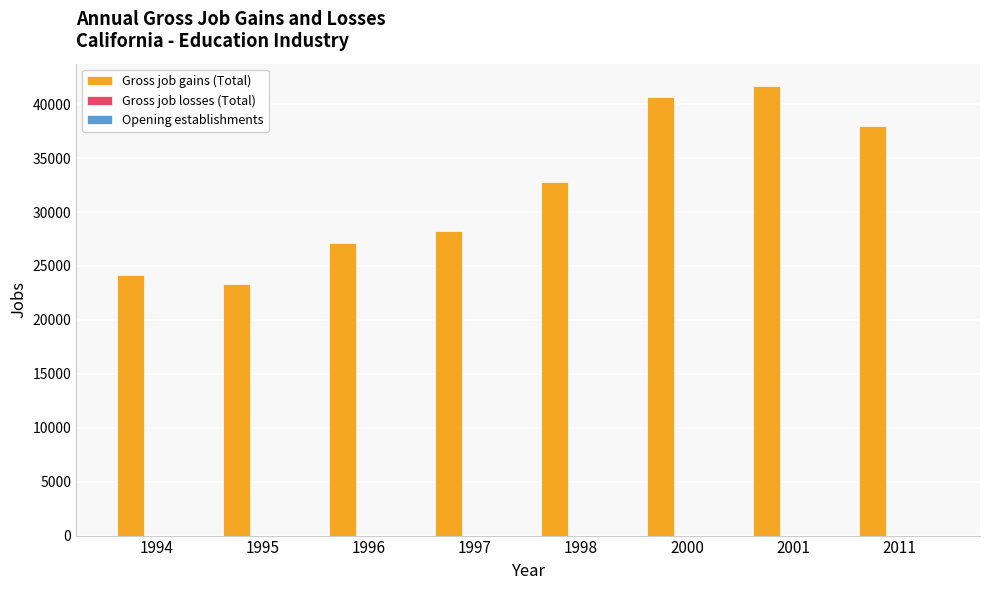

How many distinct data groups are displayed?

1